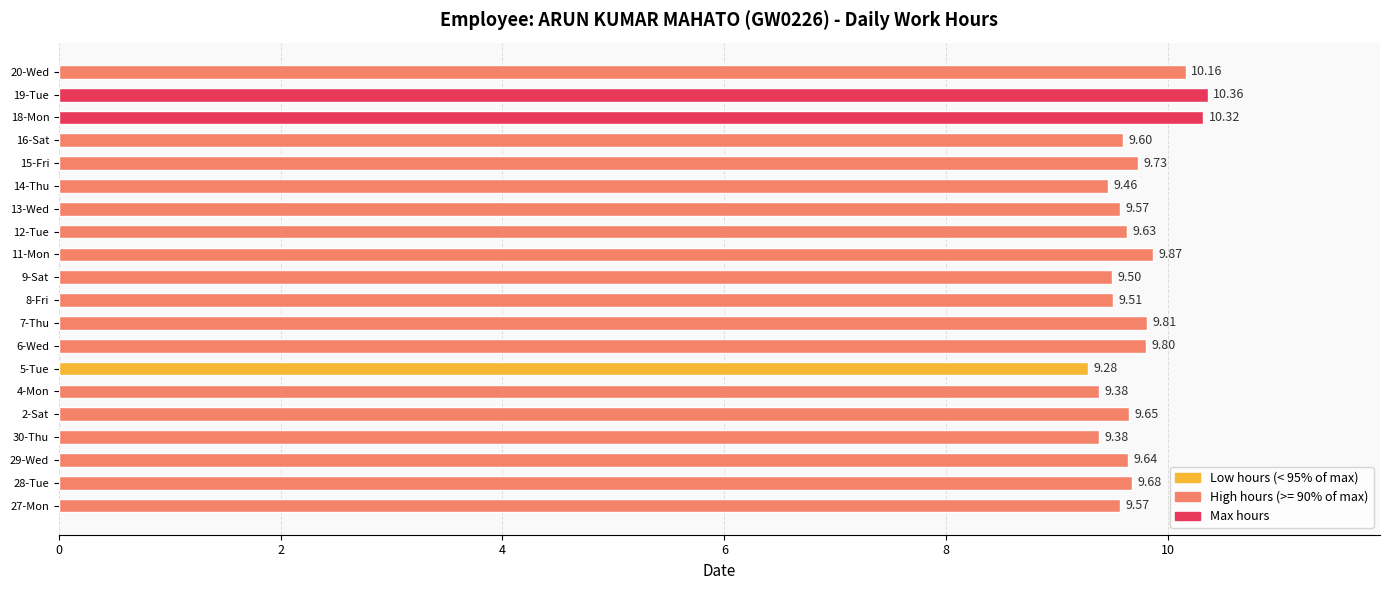

What is the change in value from 27-Mon to 20-Wed?

+0.6